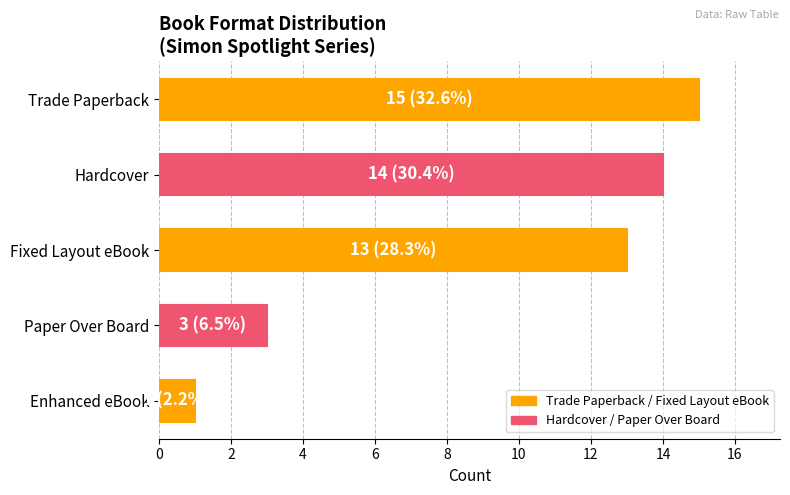

Reading top to bottom, what are all the values shown in this chart?

15	14	13	3	1